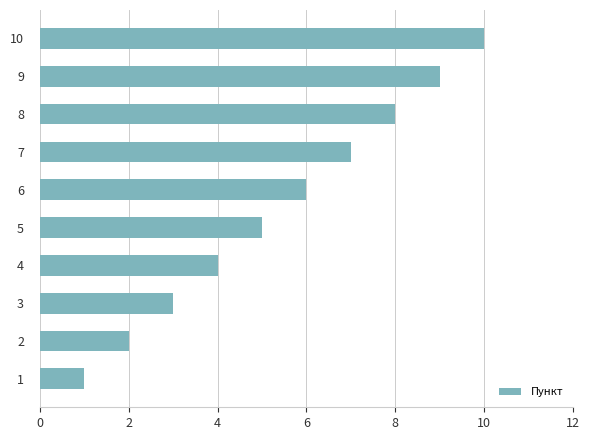

How many categories are shown in the chart?

10